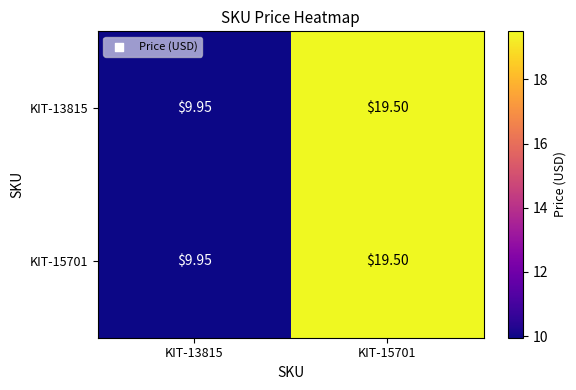

Which series has the widest spread of values?

KIT-13815